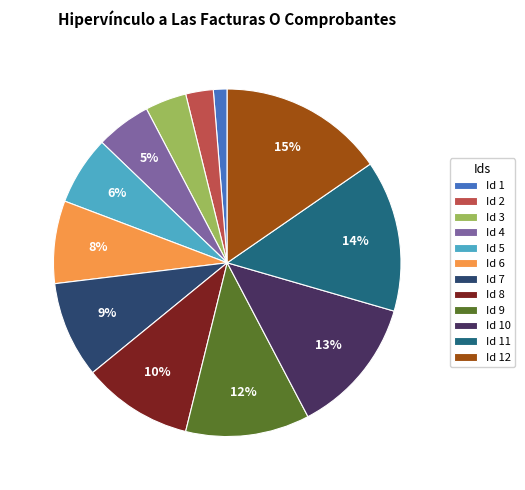

To the nearest percent, what portion does Id 4 represent?

5%